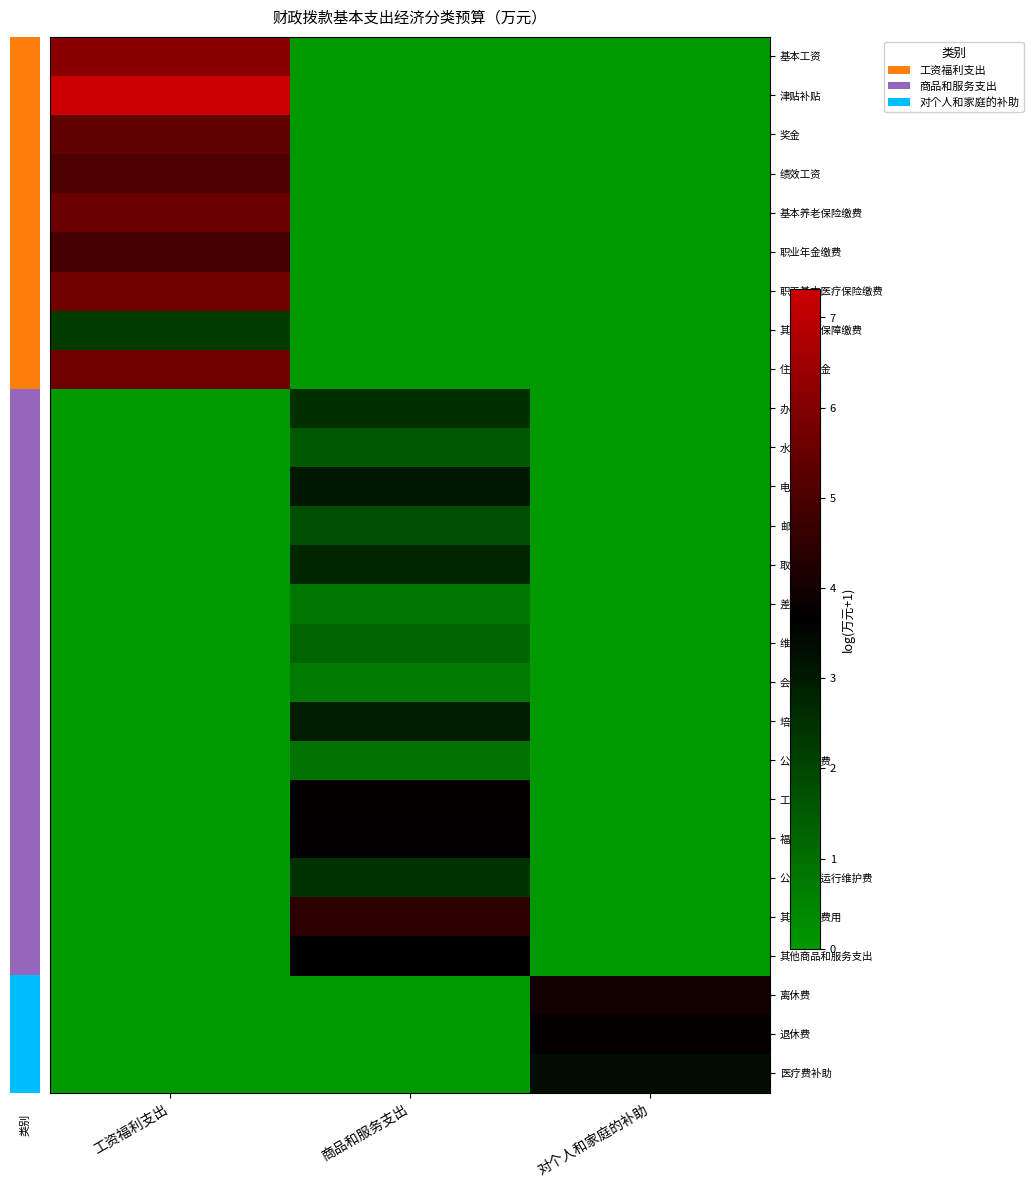

Count the 工会经费 values in the range 0 to 3.

2